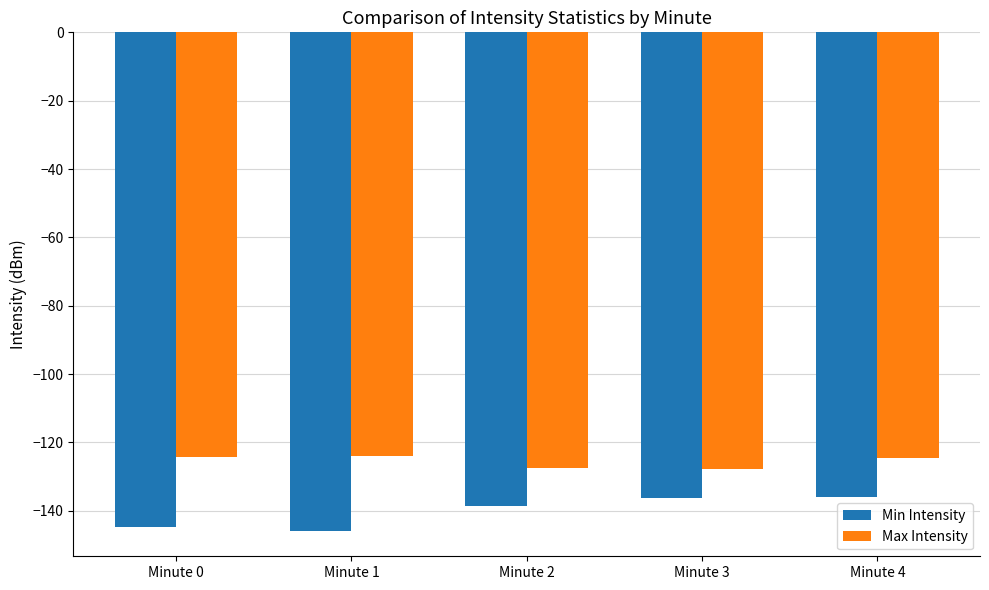

Which series has the widest spread of values?

Min Intensity